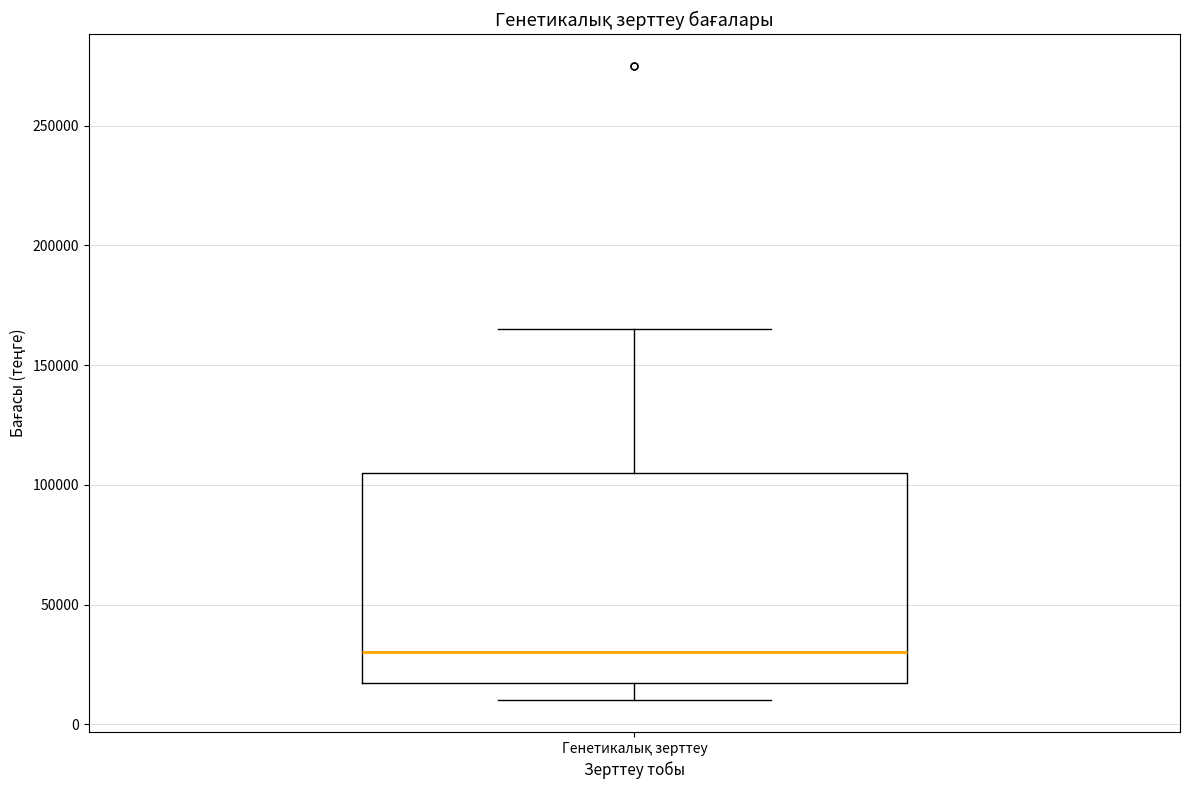

Where is the upper edge of the box for Генетикалық зерттеу on the y-axis? The values are not printed on the chart, so give them approximately, as read against the axis.

105000